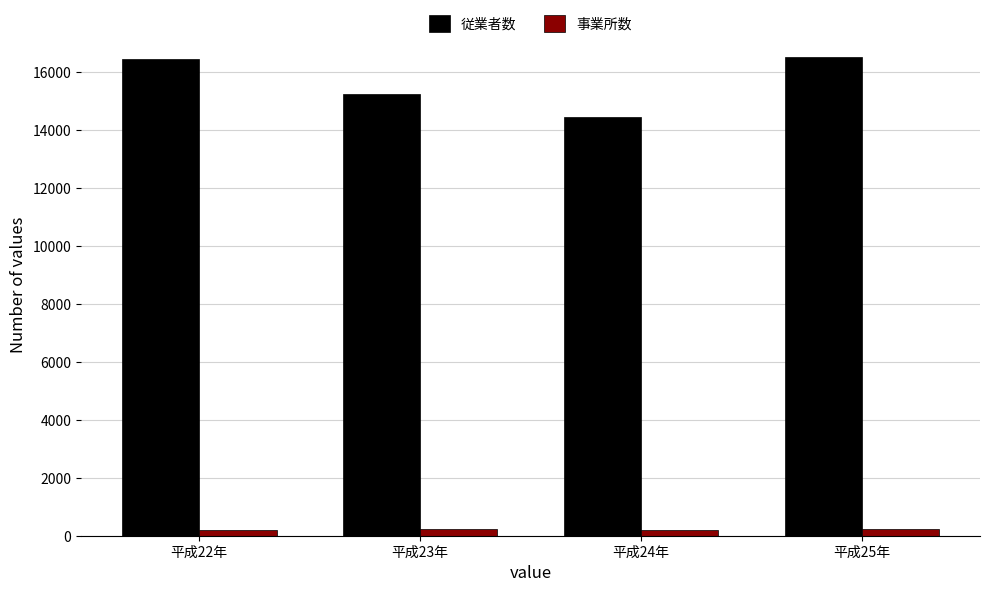

What are all the series names shown in the legend?

従業者数, 事業所数